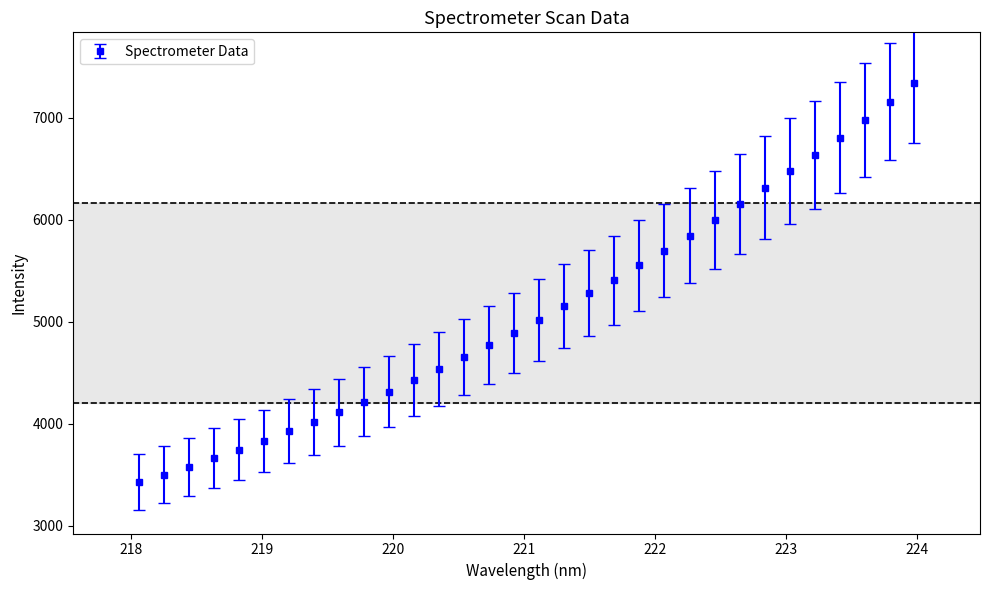

What is the sum of all values?

163424.7